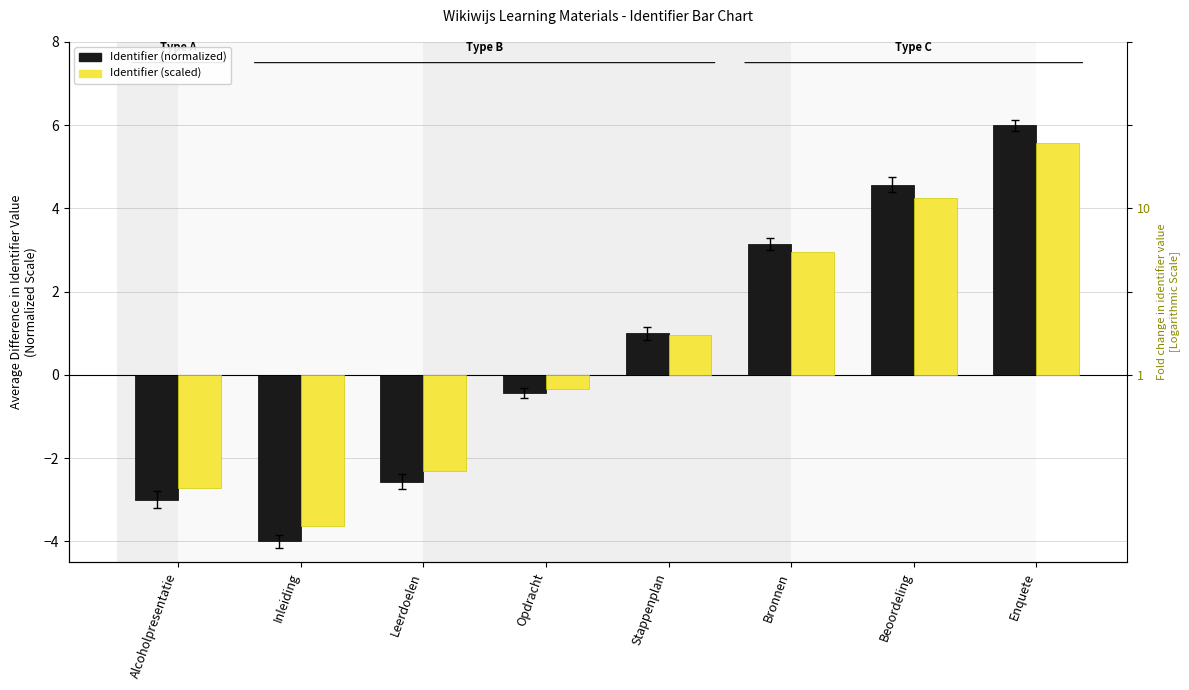

How many bars are there in each group?

2